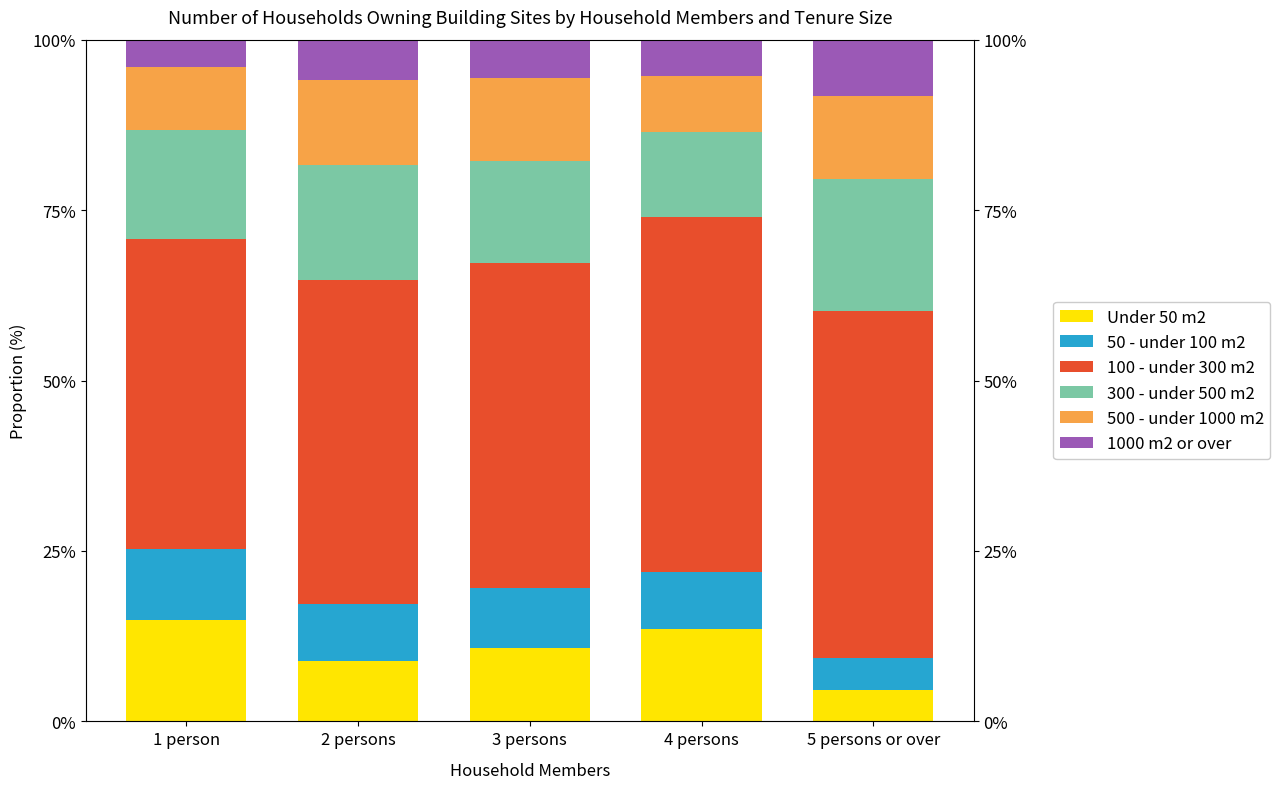

List the series in order of their peak value, lowest first.

1000 m2 or over, 50 - under 100 m2, 500 - under 1000 m2, Under 50 m2, 300 - under 500 m2, 100 - under 300 m2